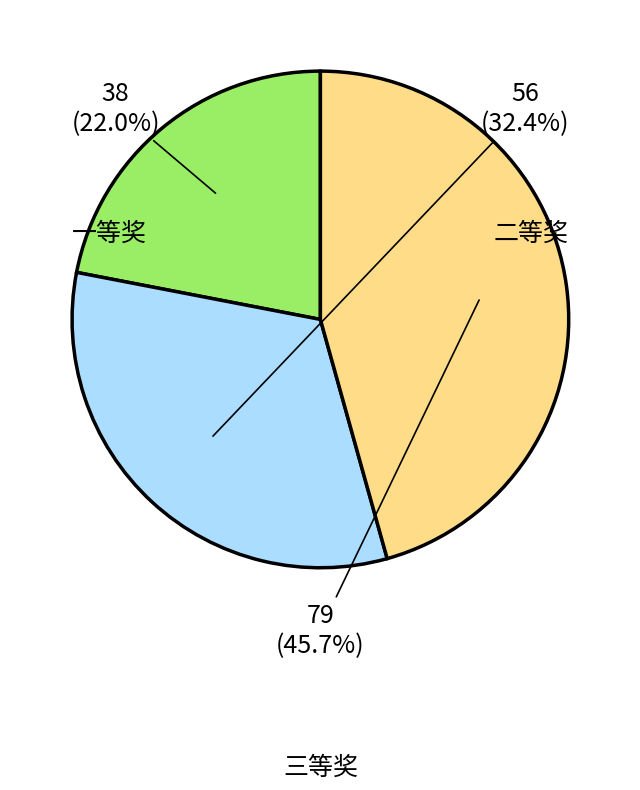

To the nearest percent, what is the average slice percentage?

33%